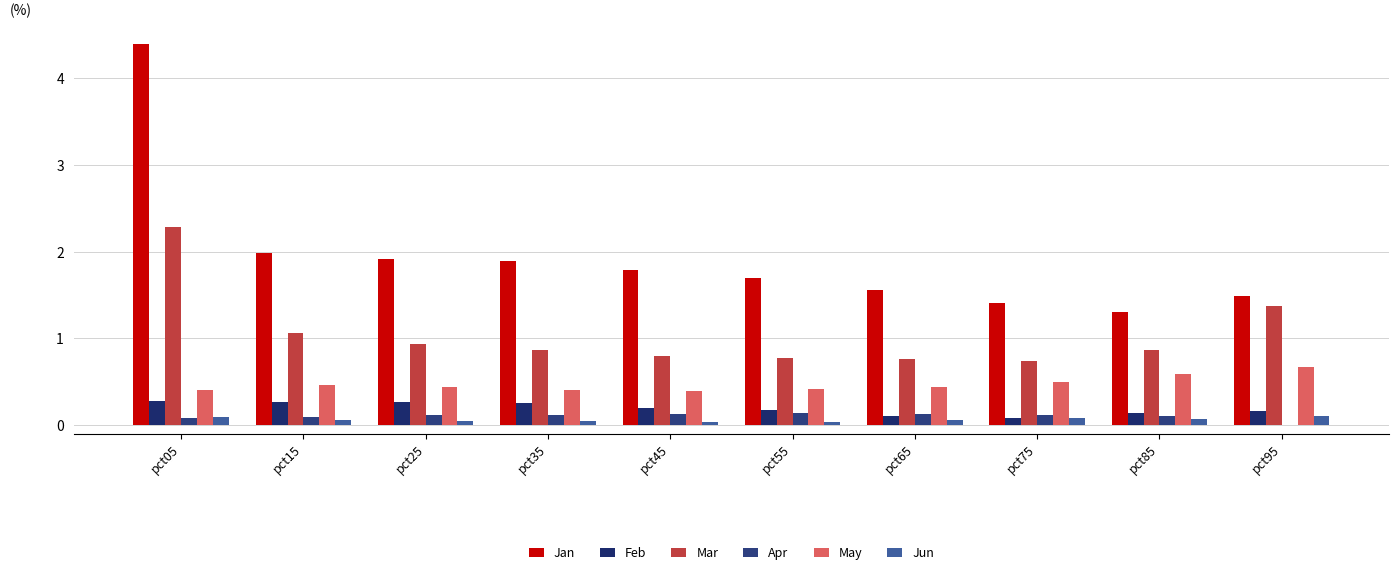

Which has a higher value, pct45 or pct65?

pct45